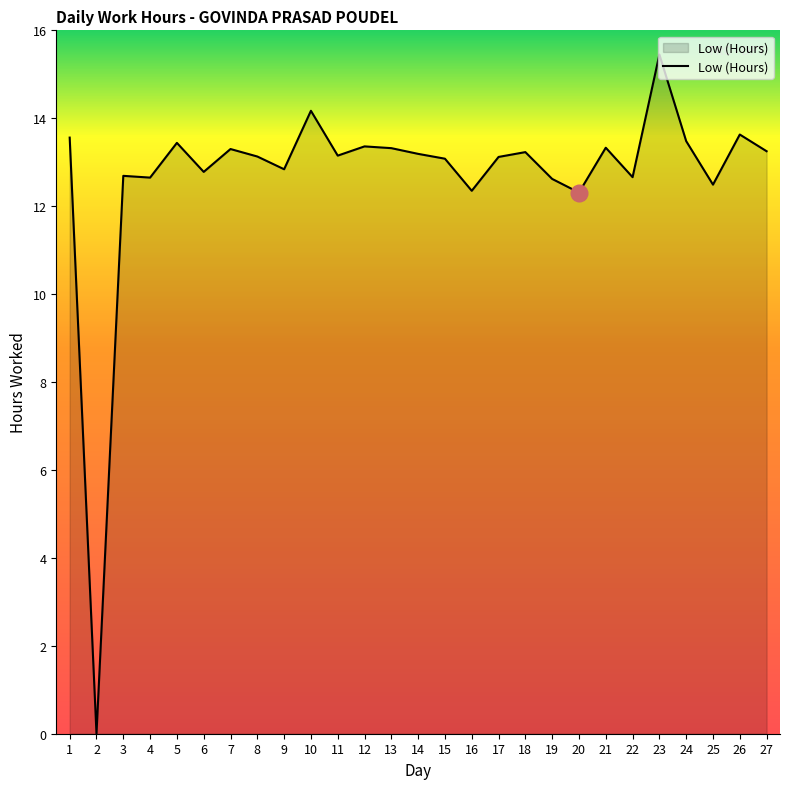

What is the sum of the values at 25 and 27?

25.7